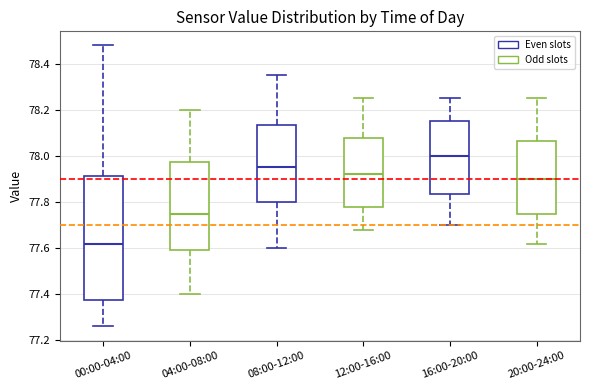

Reading left to right, read every box against the y-axis: the position of its median line, the range the box covers, and the ends of its whiskers. The values are not printed on the chart, so give them approximately, as read against the axis.

00:00-04:00: median 77.62, box 77.38 to 77.92, whiskers 77.26 to 78.48
04:00-08:00: median 77.76, box 77.60 to 77.98, whiskers 77.40 to 78.20
08:00-12:00: median 77.96, box 77.80 to 78.14, whiskers 77.60 to 78.36
12:00-16:00: median 77.92, box 77.78 to 78.08, whiskers 77.68 to 78.26
16:00-20:00: median 78.00, box 77.84 to 78.16, whiskers 77.70 to 78.26
20:00-24:00: median 77.90, box 77.76 to 78.06, whiskers 77.62 to 78.26